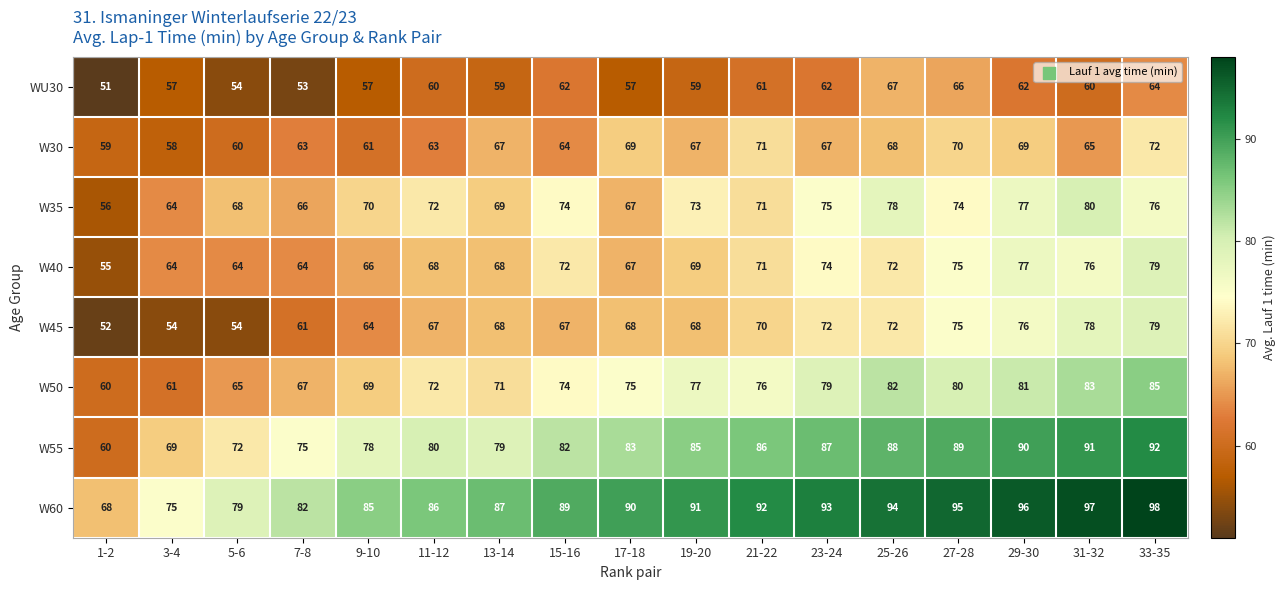

At which label is W35 closest to 68?

5-6